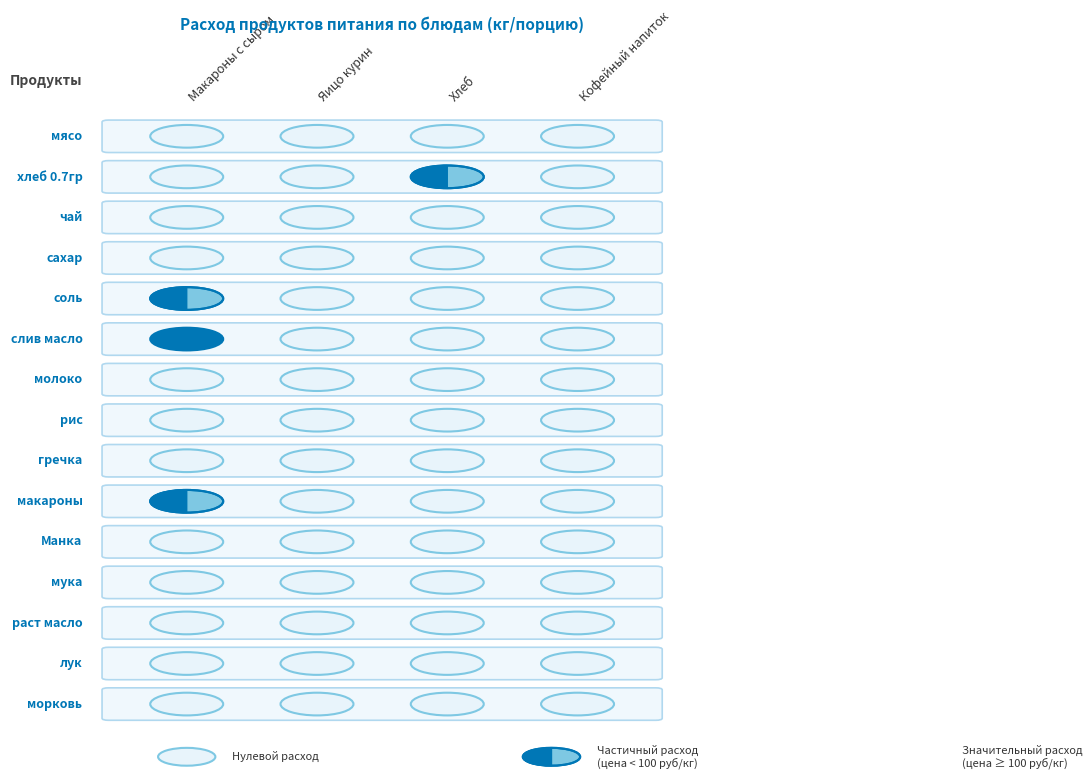

True or false: раст масло has a value of 0.0 at Кофейный напиток.

True